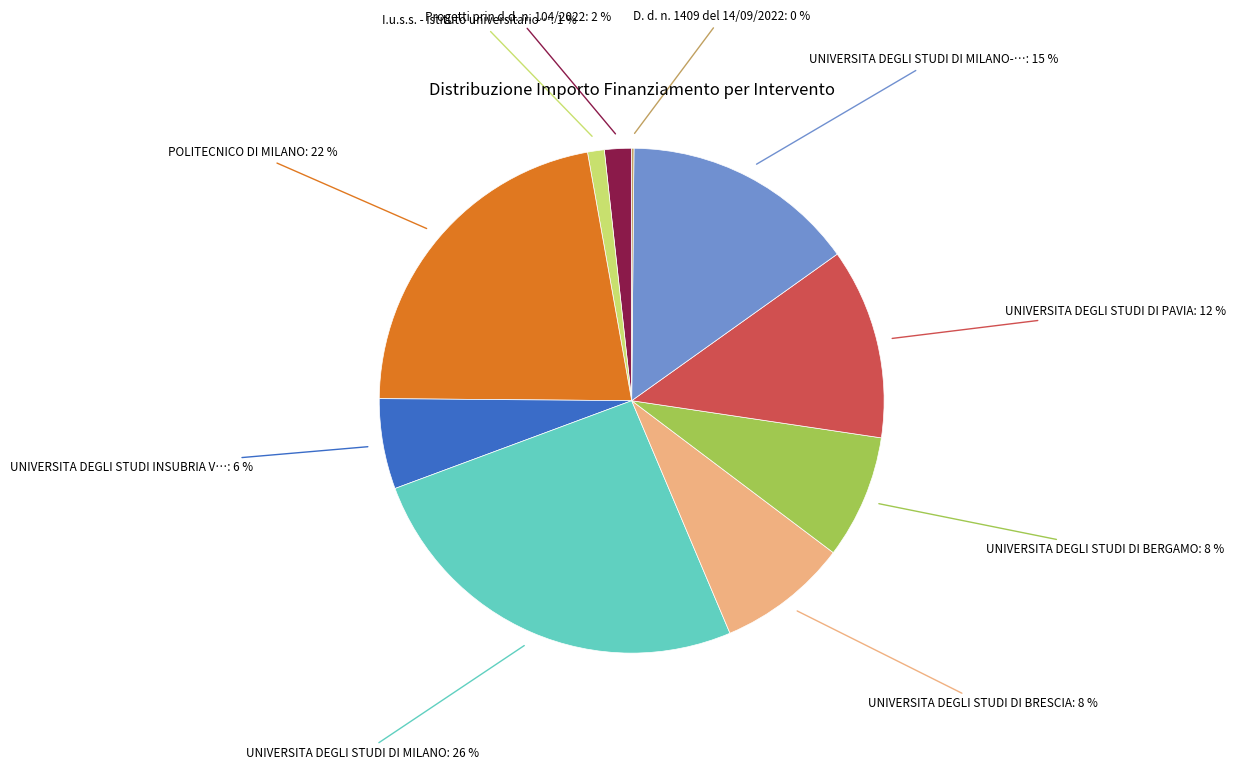

To the nearest percent, what is the average slice percentage?

10%